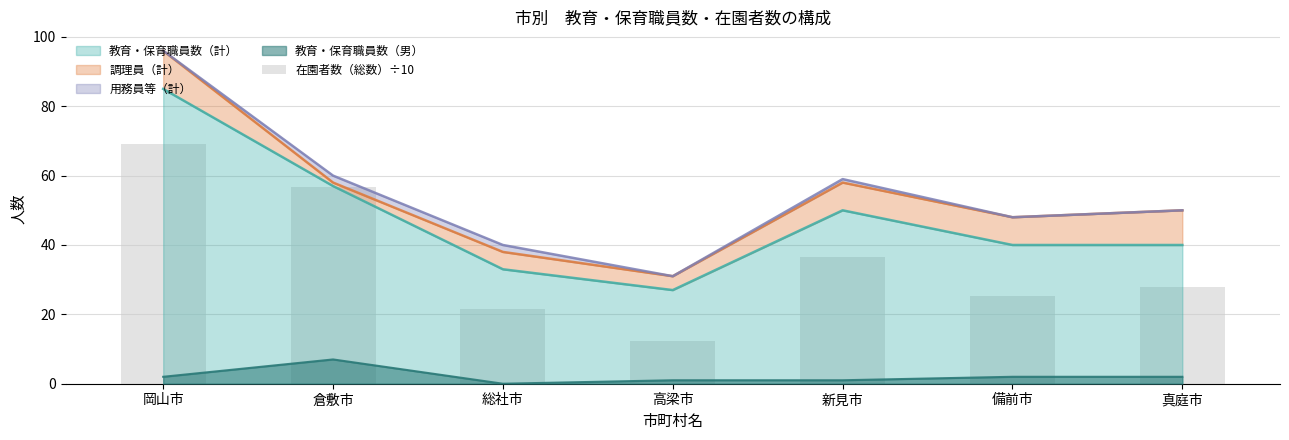

How many values exceed 27?

4